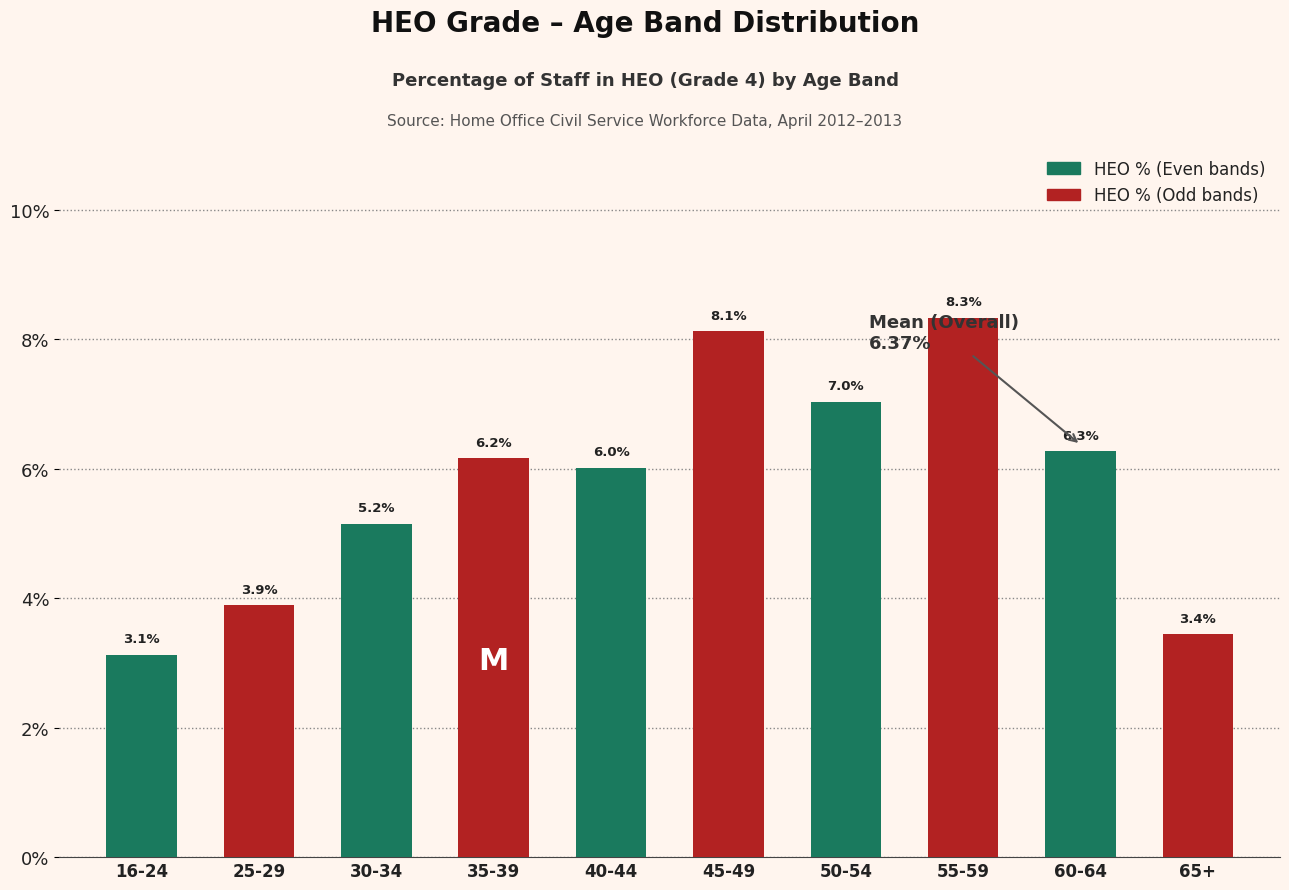

True or false: HEO % (Odd bands) has a value of 2.4 at 30-34.

False